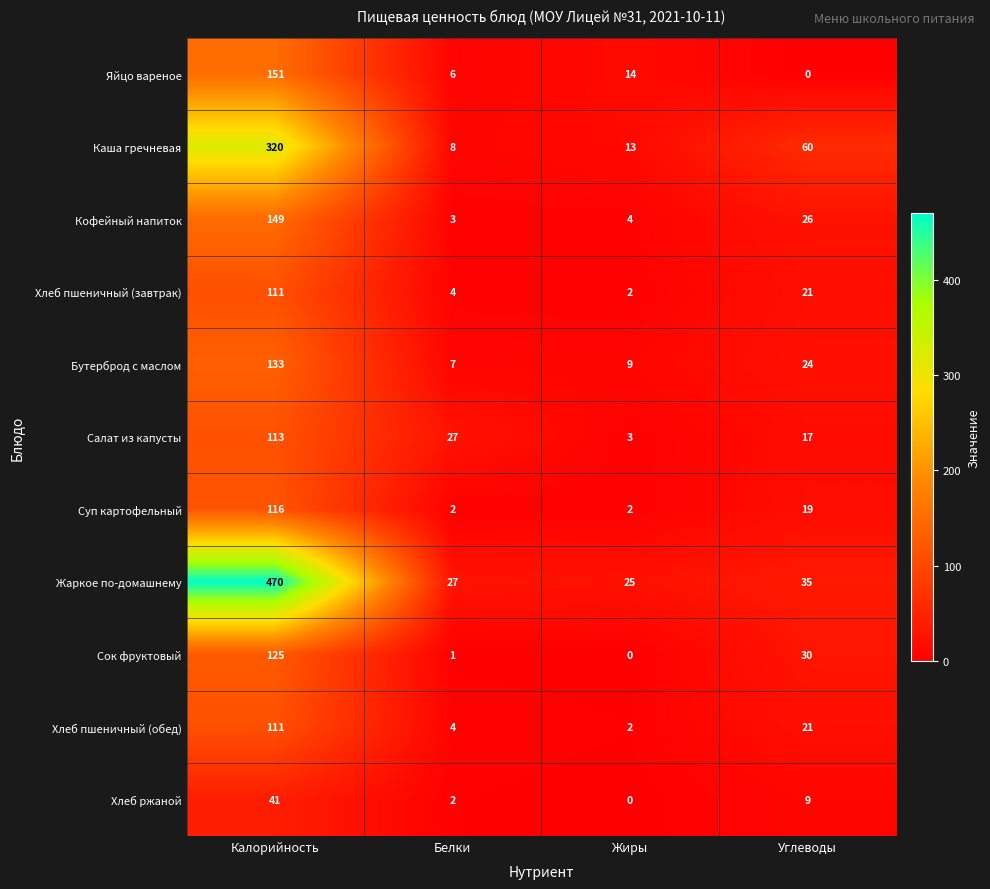

The Хлеб пшеничный (завтрак) series shows 155 at Калорийность. True or false?

False